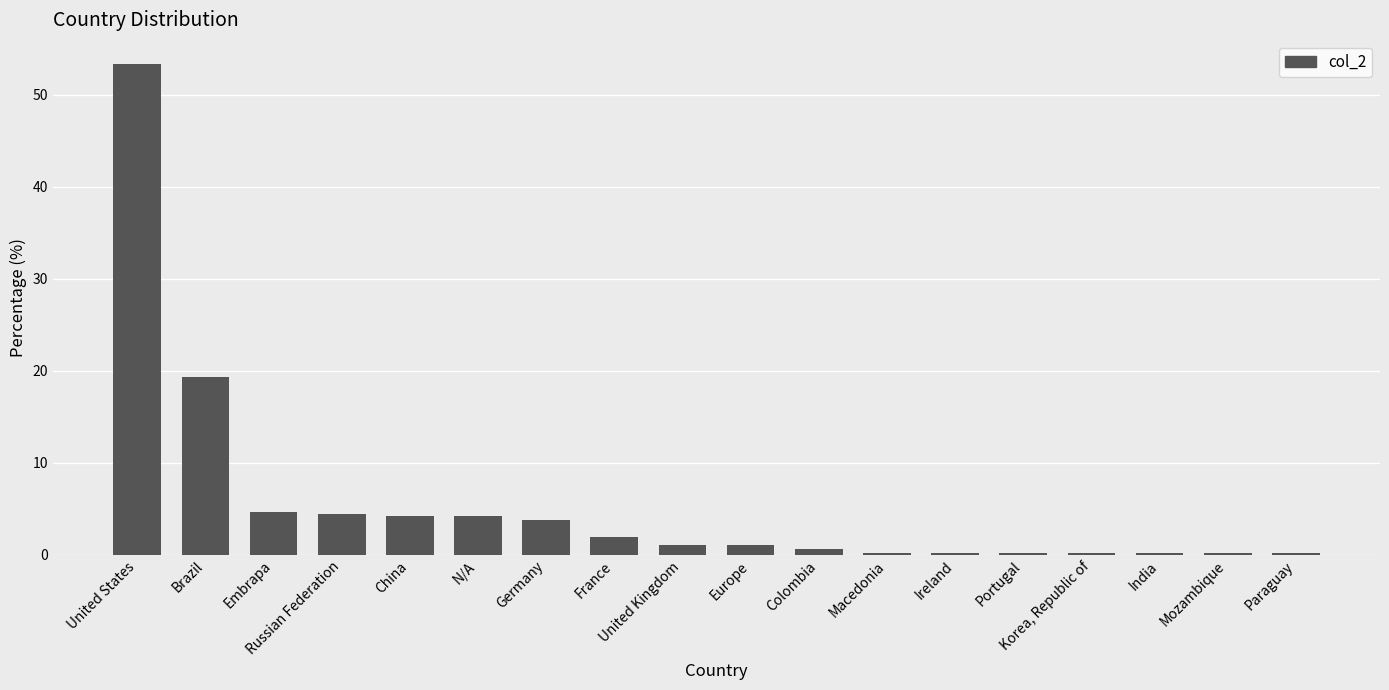

The chart shows a value of 4.2 at China. True or false?

True